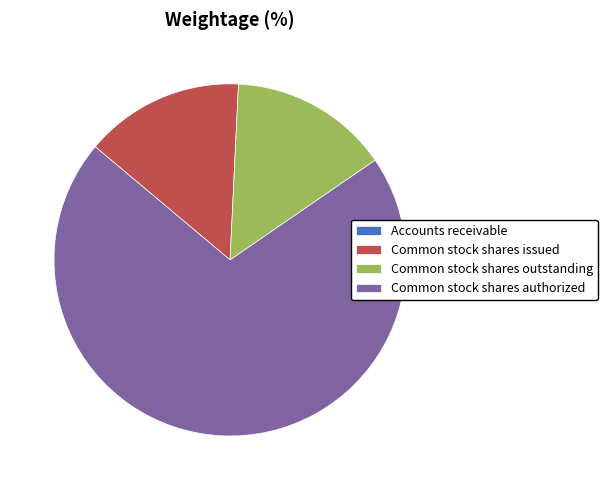

Do Common stock shares outstanding and Common stock shares authorized together represent more than half of the pie?

Yes